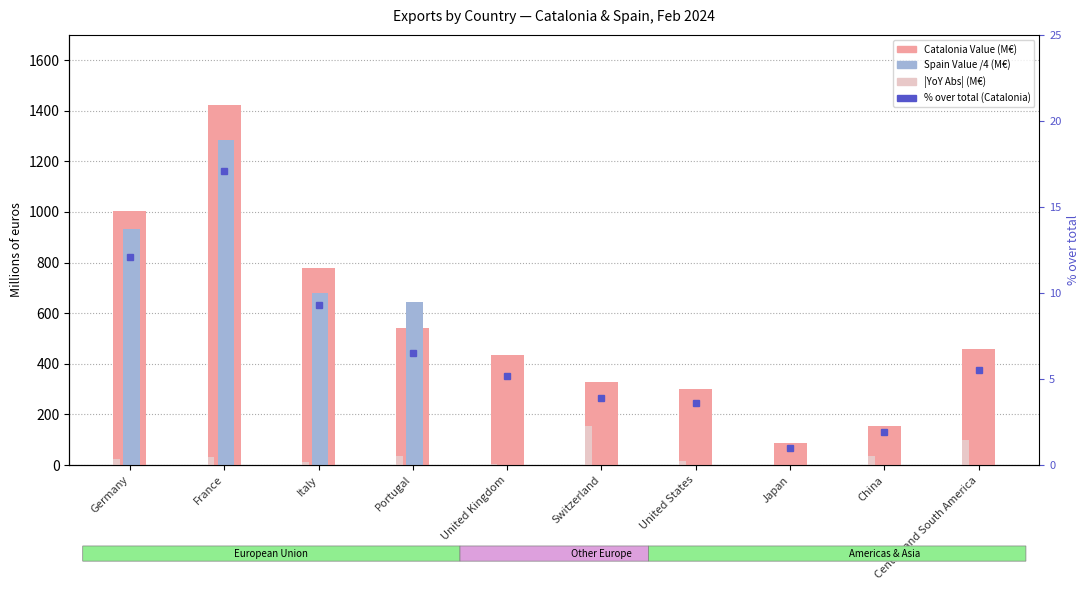

List the labels in order of |YoY Abs| (M€) value, largest first.

Switzerland, Central and South America, Portugal, China, France, Germany, United States, Italy, United Kingdom, Japan